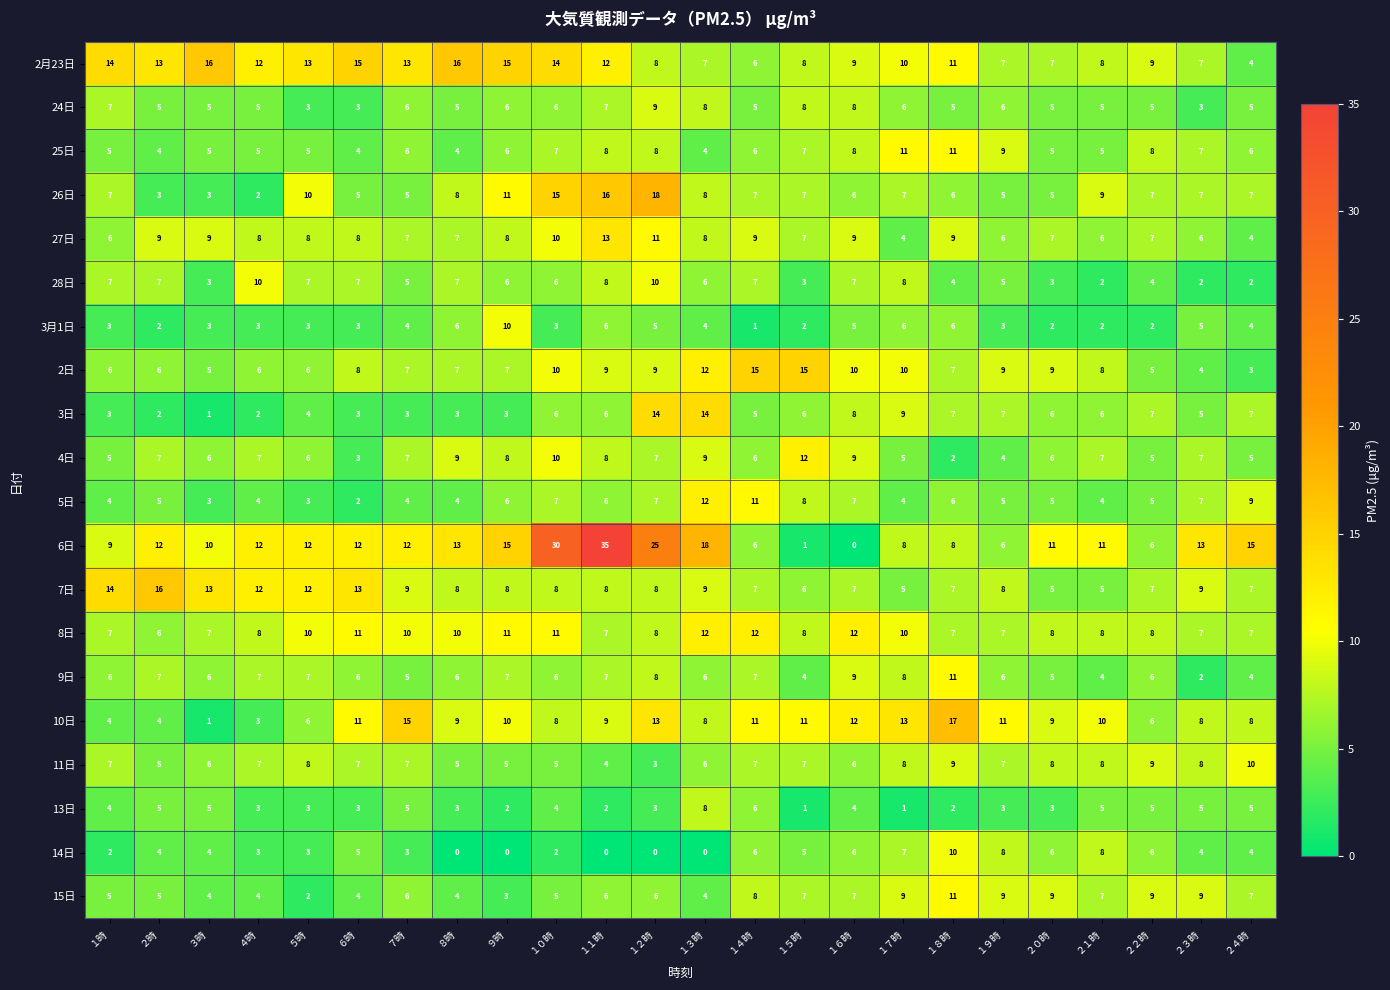

Which series changed the most between ７時 and ２３時?

10日